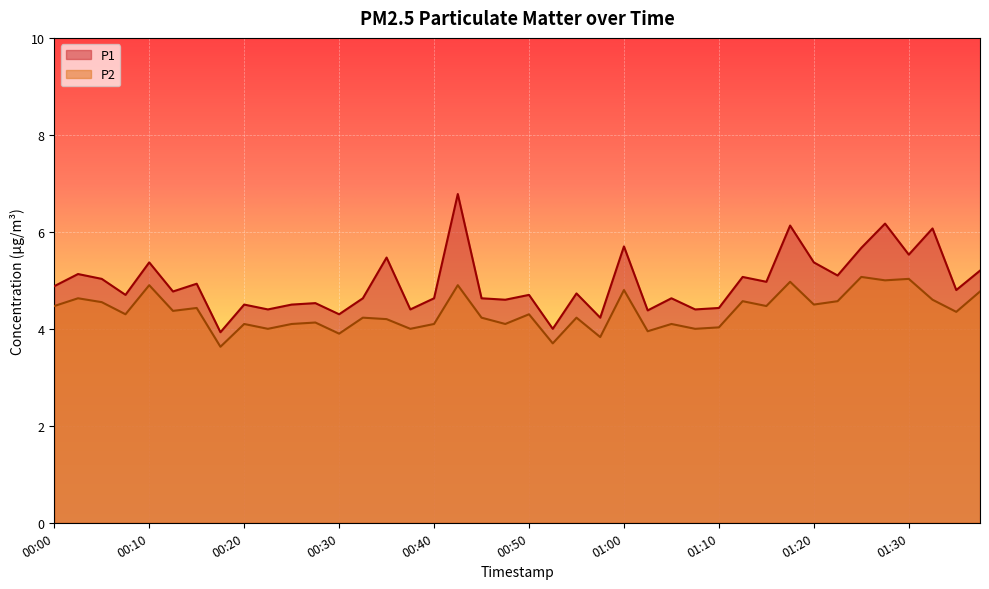

How many values in the P2 series are below 4?

5